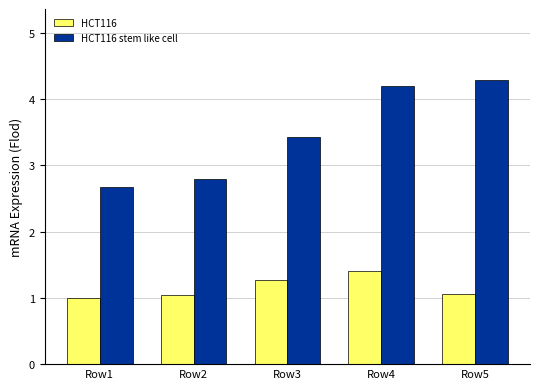

What is the value of the HCT116 bar at the 1st from the left?

1.0